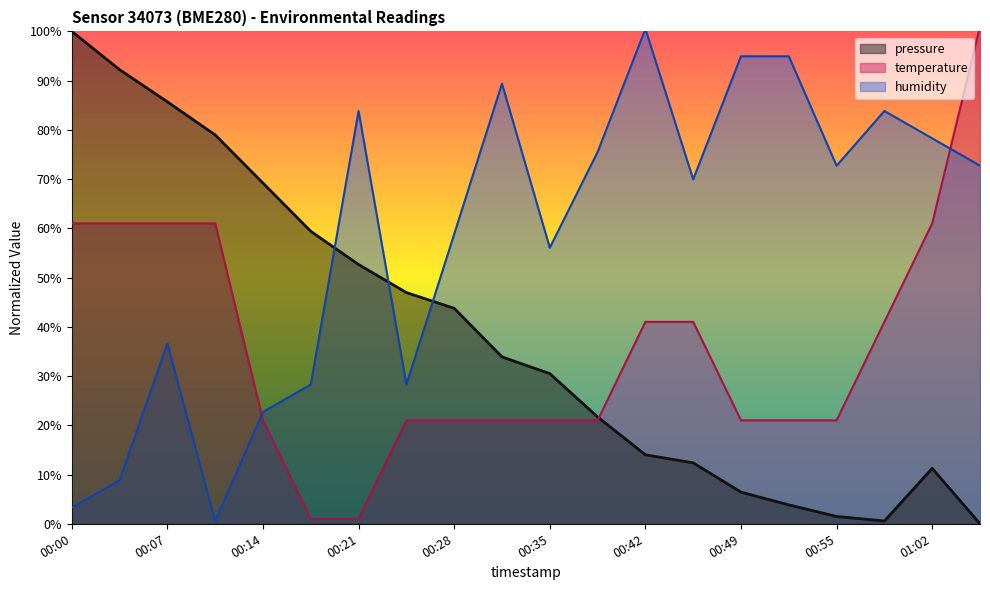

What is the label of the 15th point from the left?

00:49